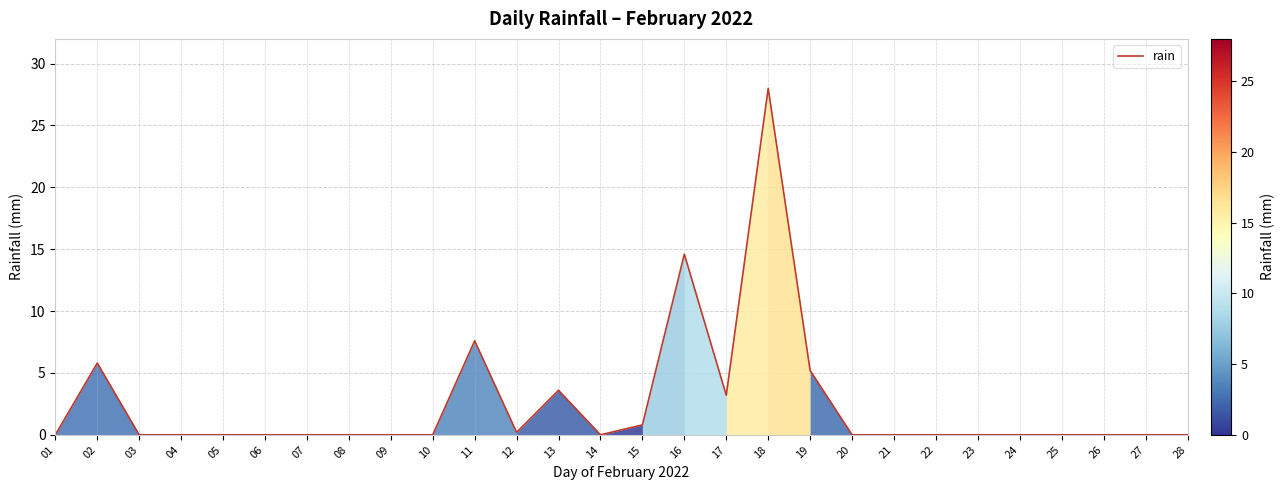

At which category does the data reach its first local peak?

02